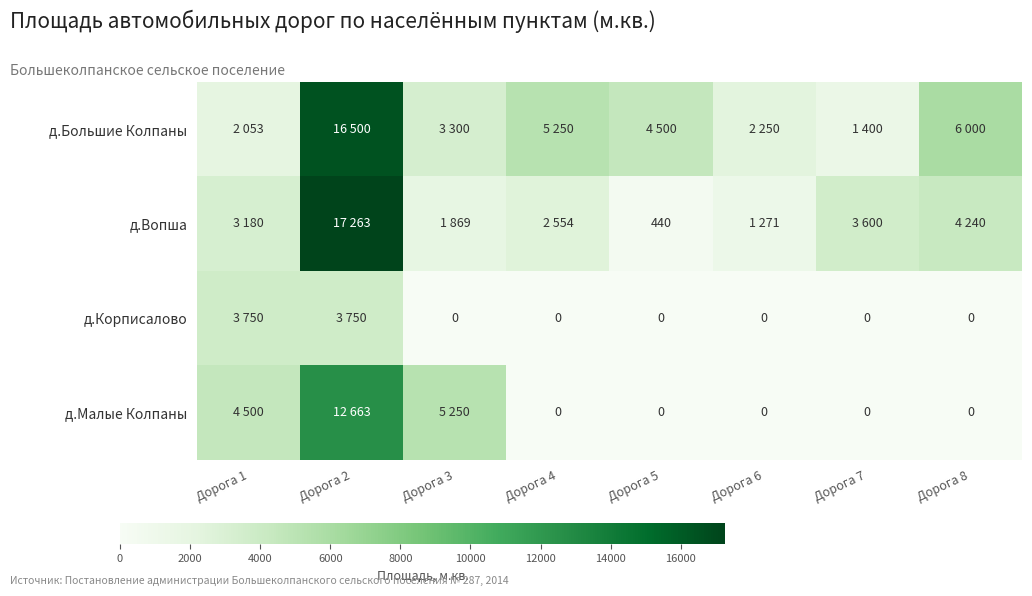

What is the spread (max minus min) of values at Дорога 3?

5250